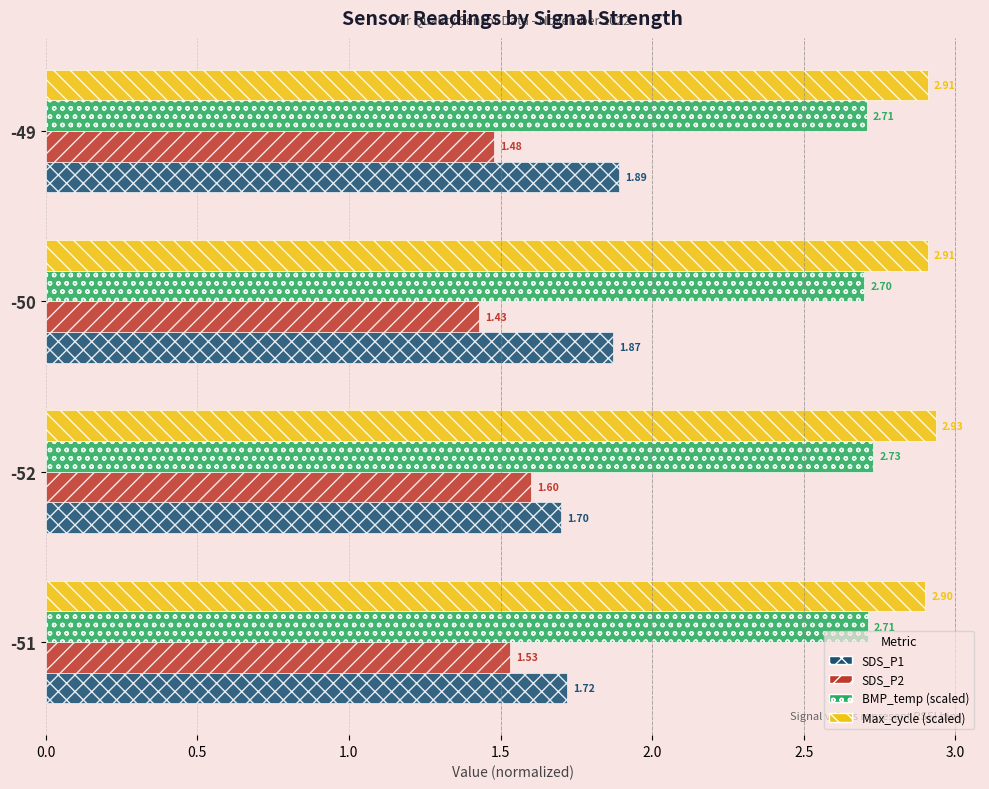

What is the sum of the BMP_temp (scaled) values at -52 and -49?

5.4